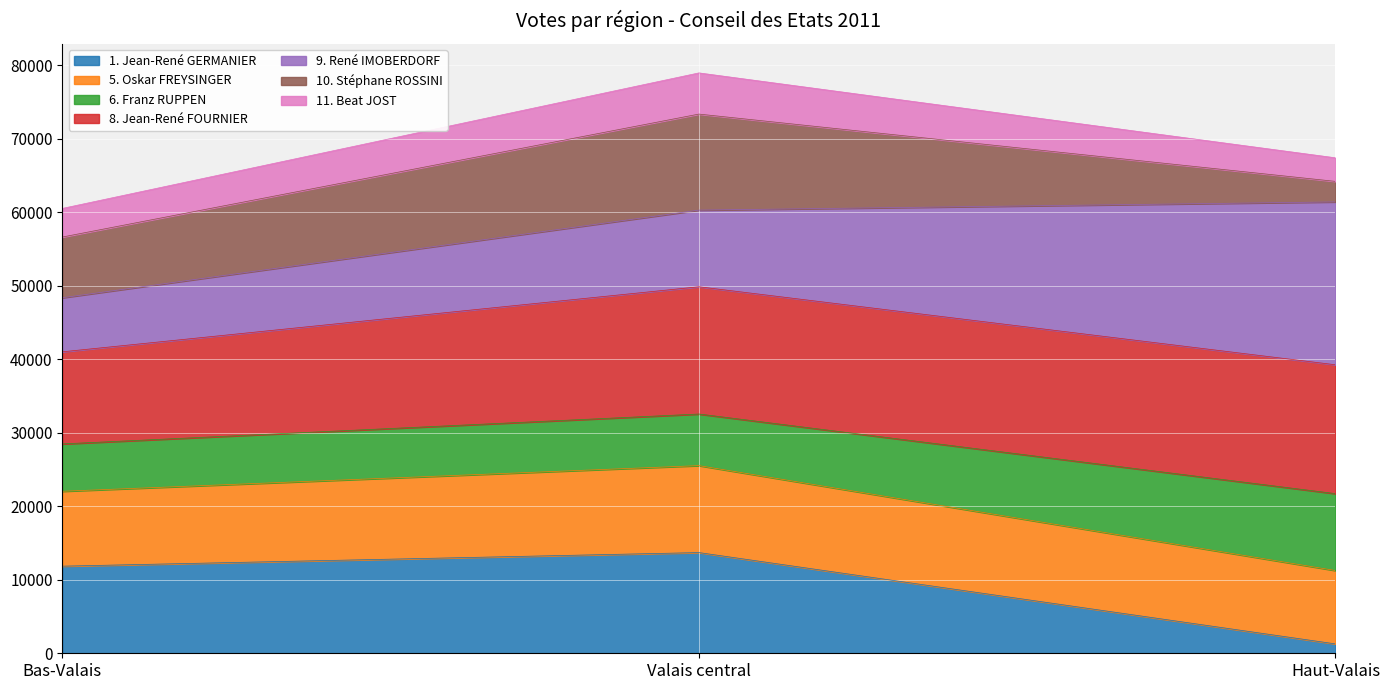

What is the minimum value shown in the chart?

1278